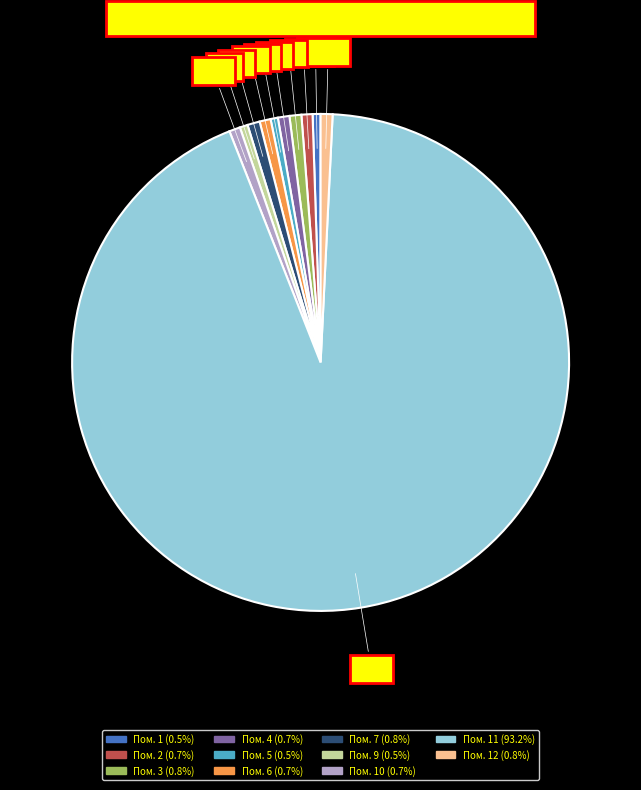

Is there a majority slice in this chart?

Yes